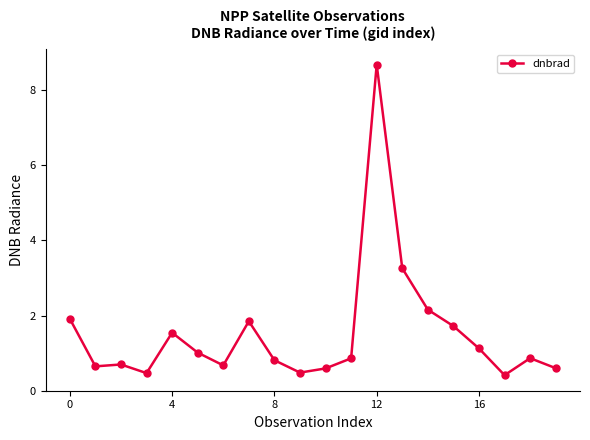

True or false: the data has more than 0 interior local peaks.

True